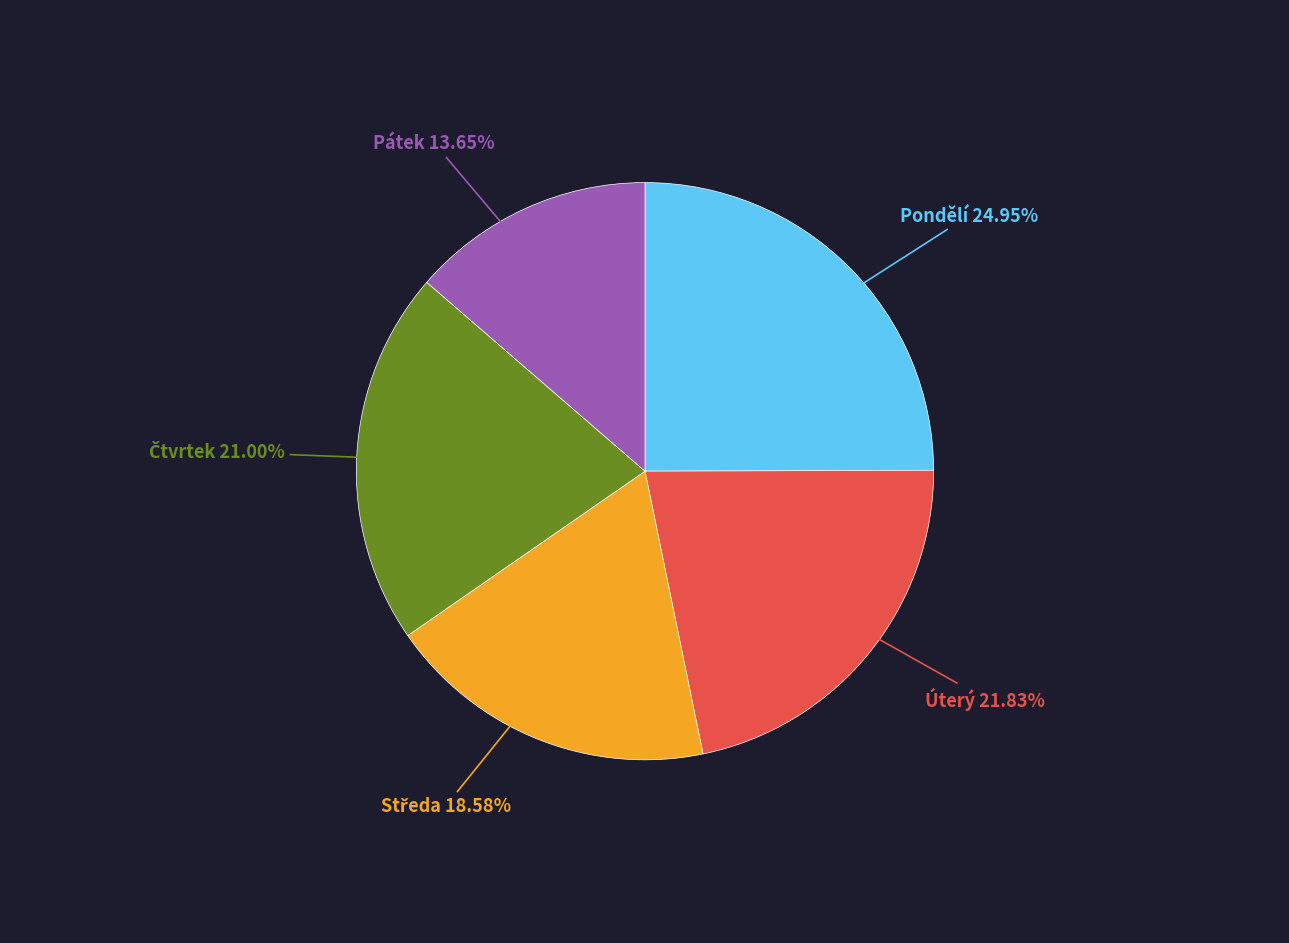

To the nearest percent, what is the combined percentage of Úterý and Pondělí?

47%